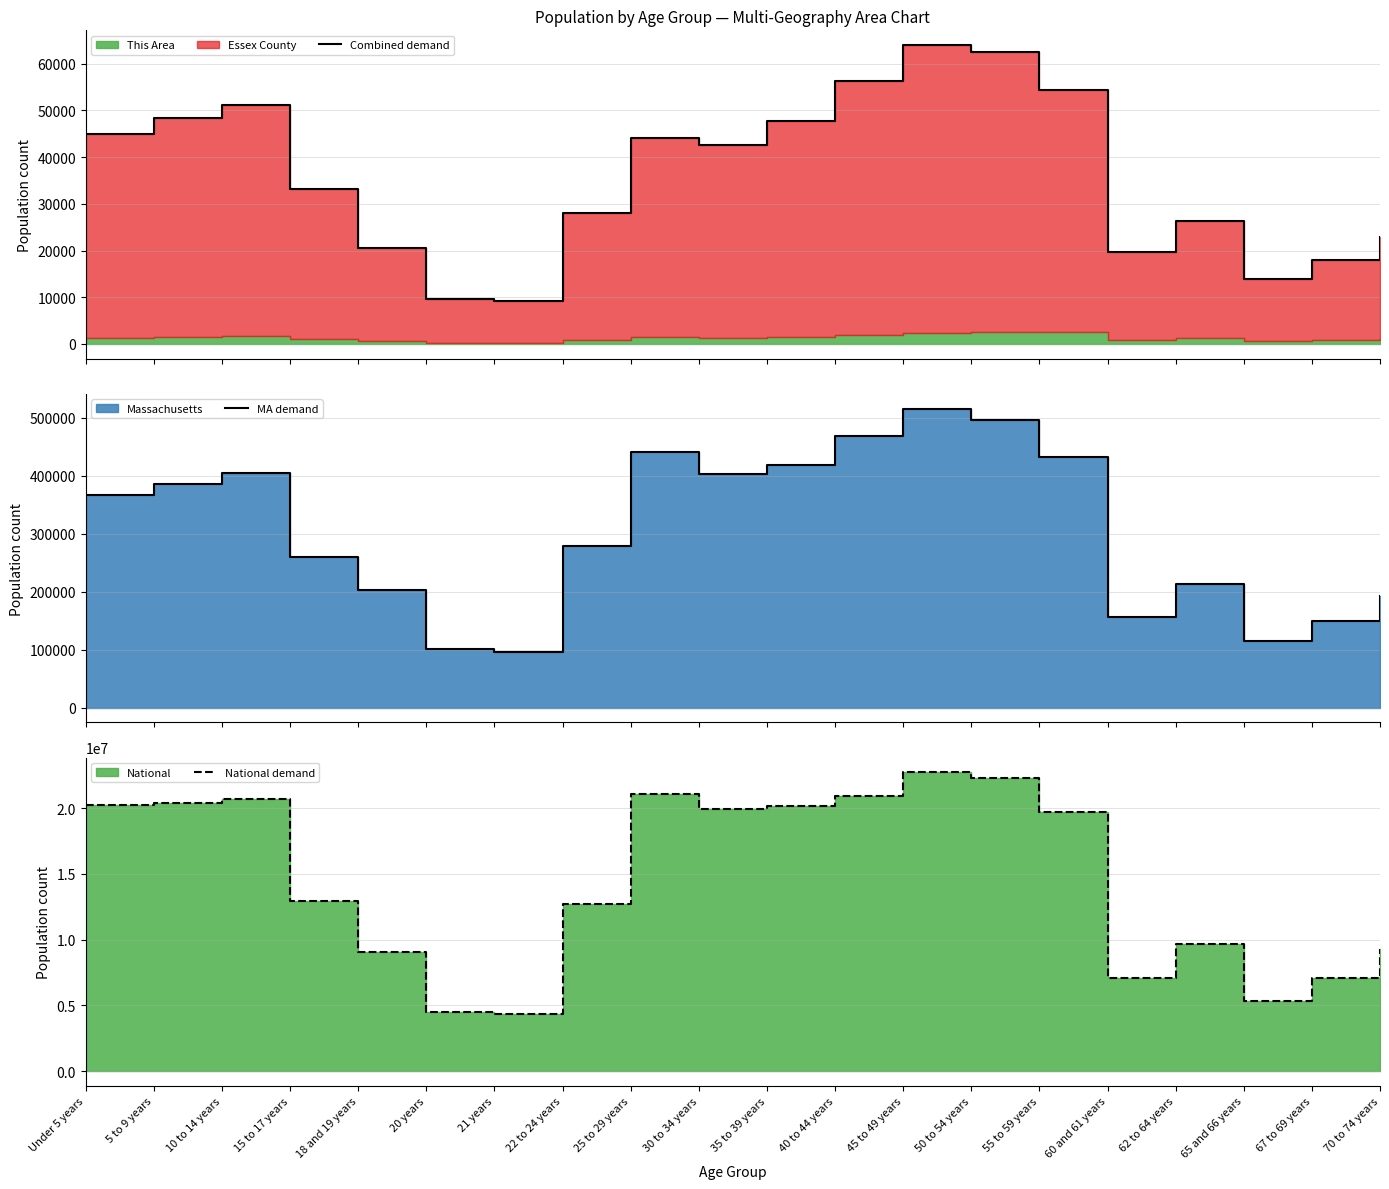

What position from the left is 65 and 66 years?

18